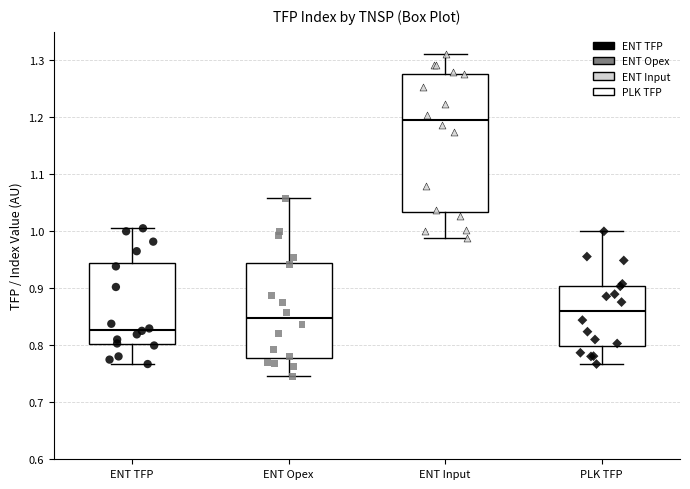

Comparing the boxes themselves (not the whiskers), which one is the tallest?

ENT Input